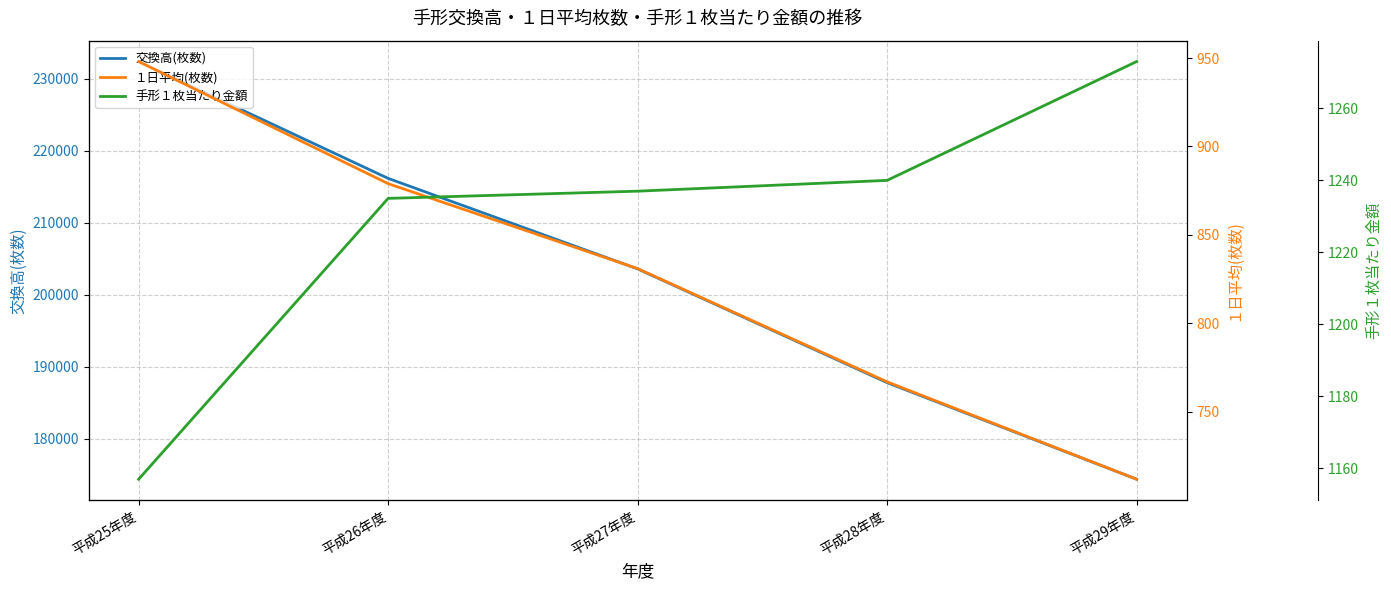

Rank the series by their maximum value, from lowest to highest.

１日平均(枚数), 手形１枚当たり金額, 交換高(枚数)